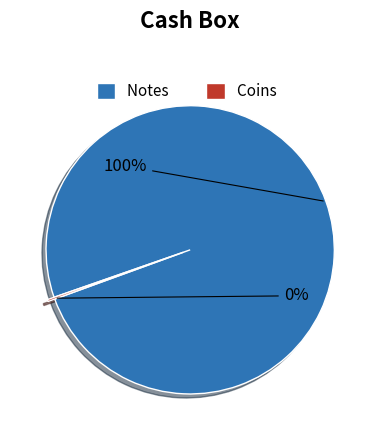

Does any single category account for the majority?

Yes